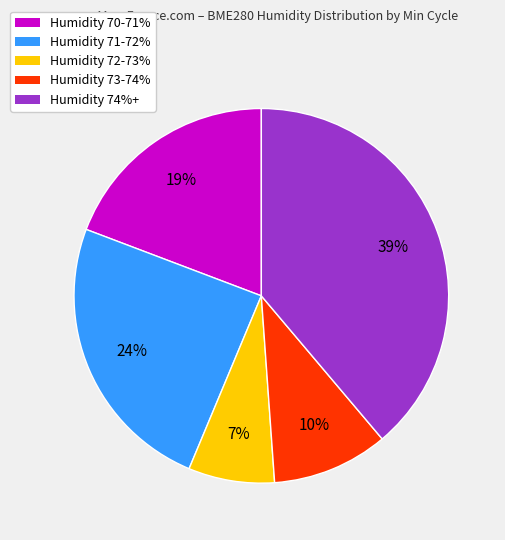

Combined, do Humidity 71-72% and Humidity 72-73% account for over 50%?

No